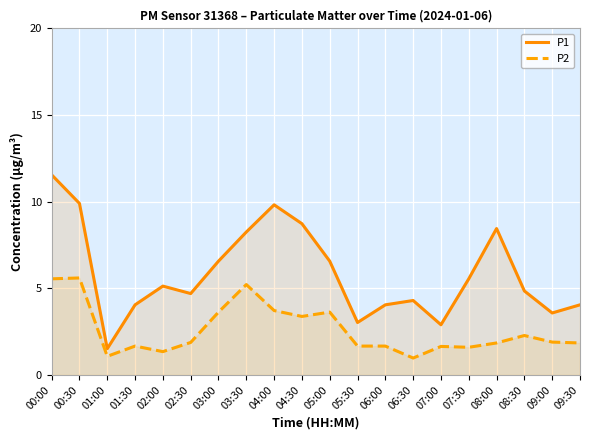

What are all the series names shown in the legend?

P1, P2